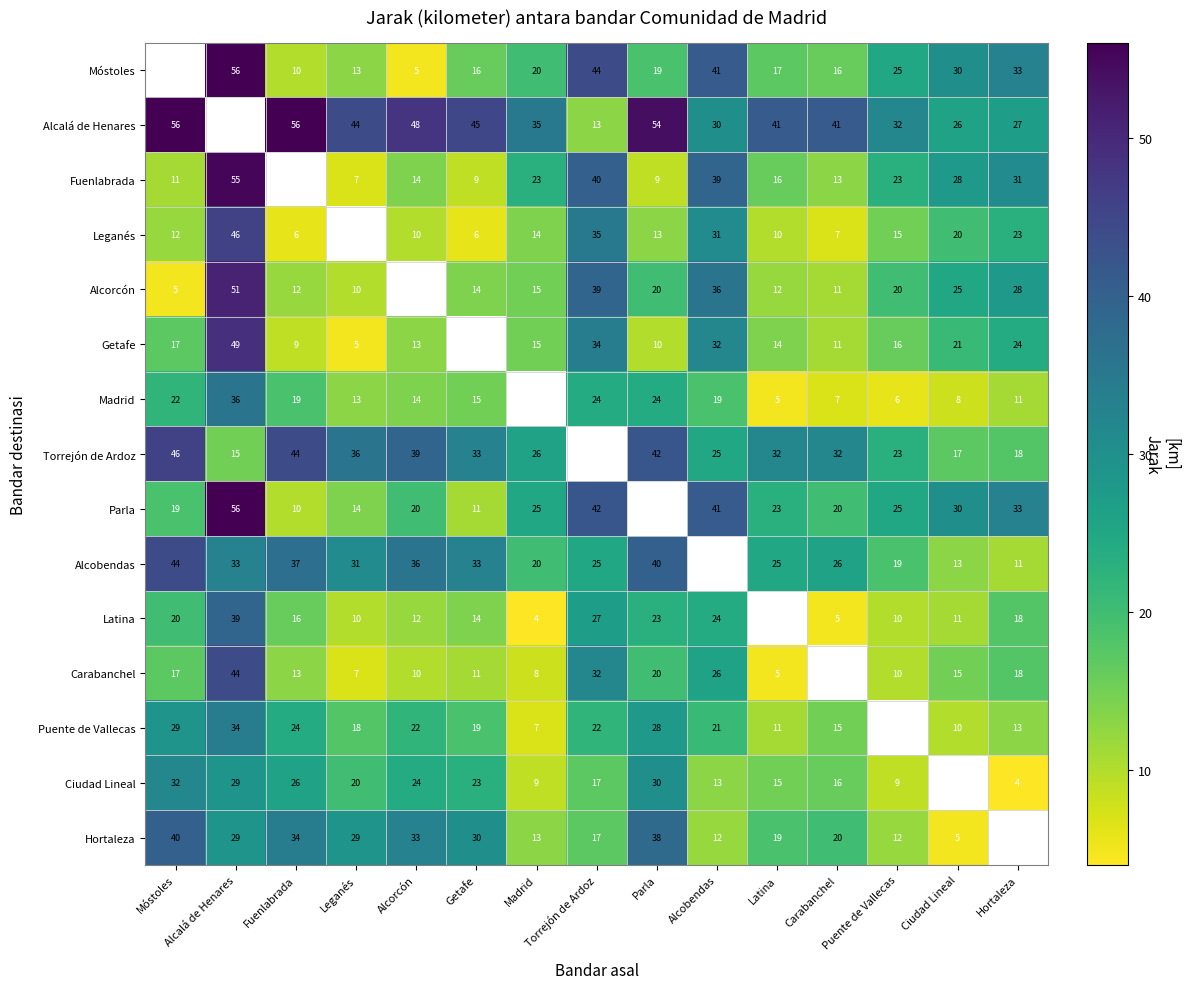

What is the difference between the highest and lowest values at Hortaleza?

29.0